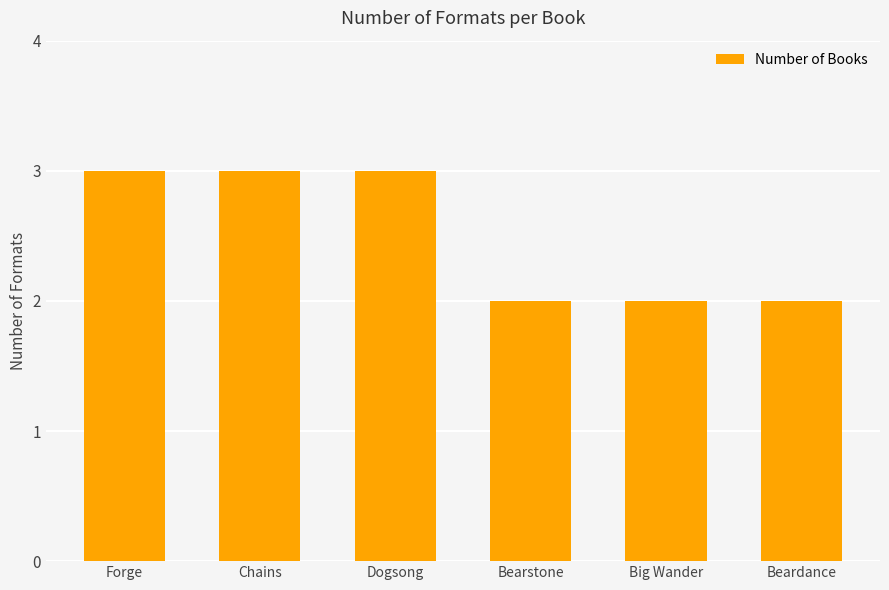

Does the chart contain any negative values?

No